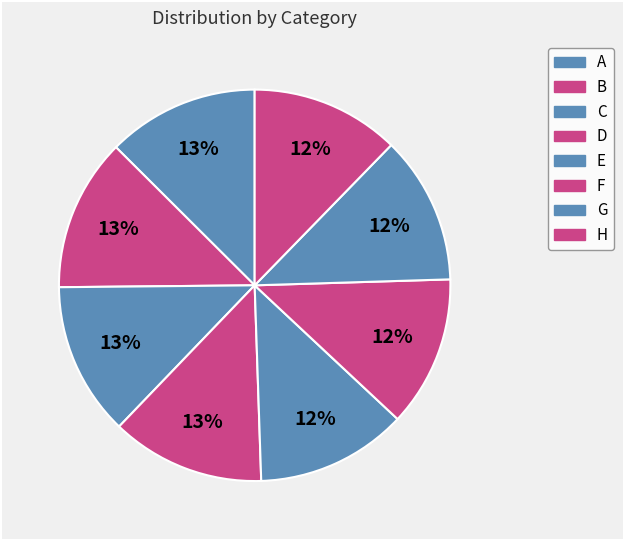

How many segments does this pie chart have?

8